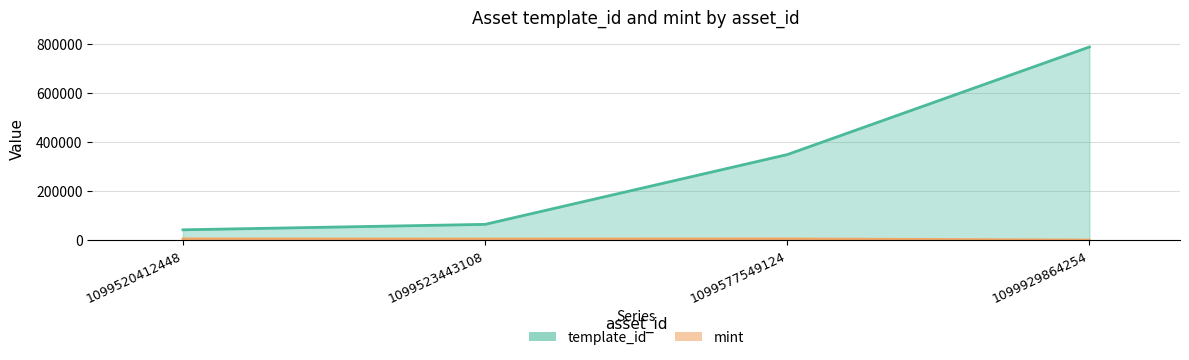

Between 1099929864254 and 1099523443108, which is larger?

1099929864254